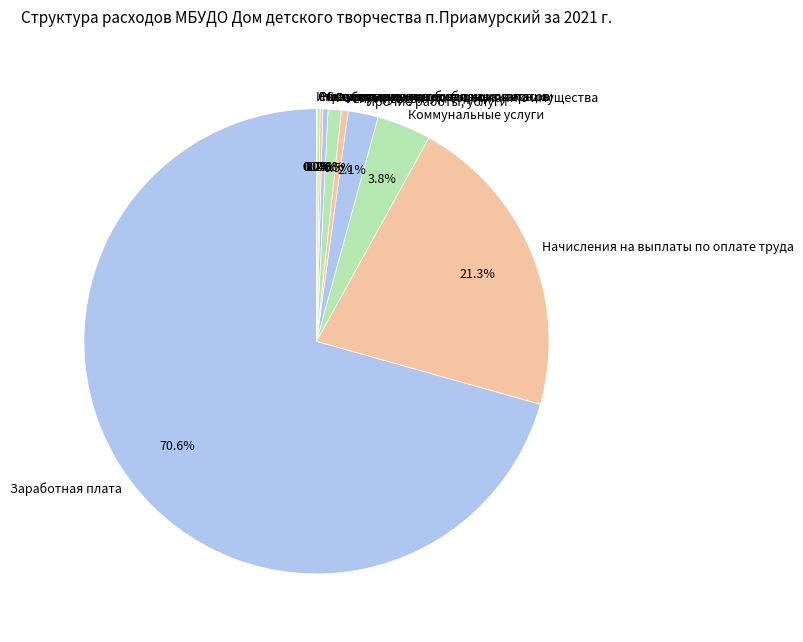

What percentage is the Заработная плата slice, to the nearest percent?

71%